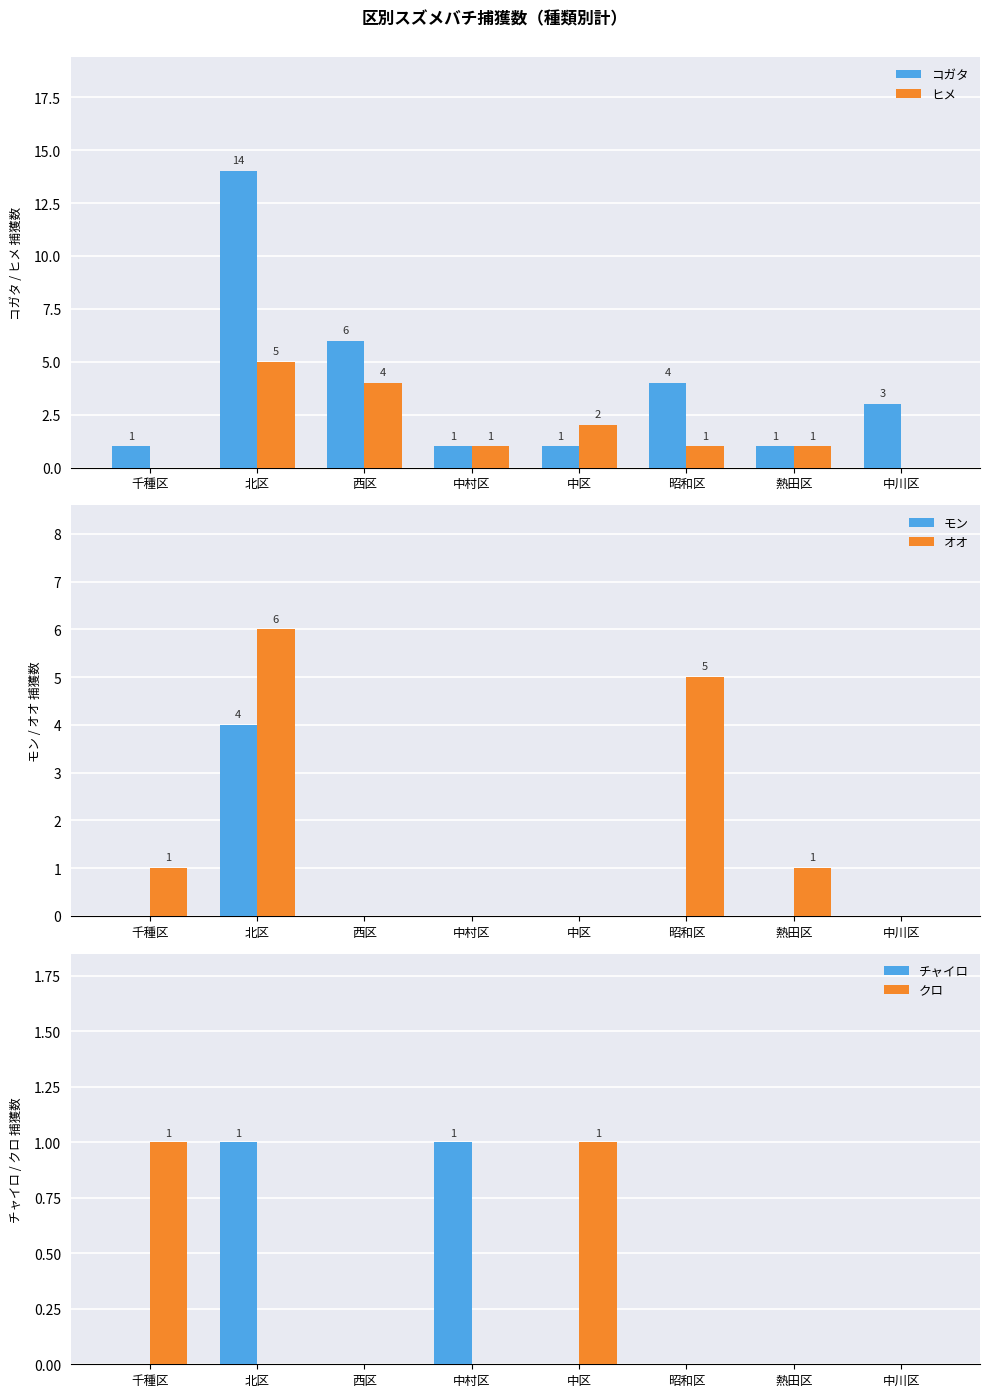

At which label is コガタ closest to 7?

西区